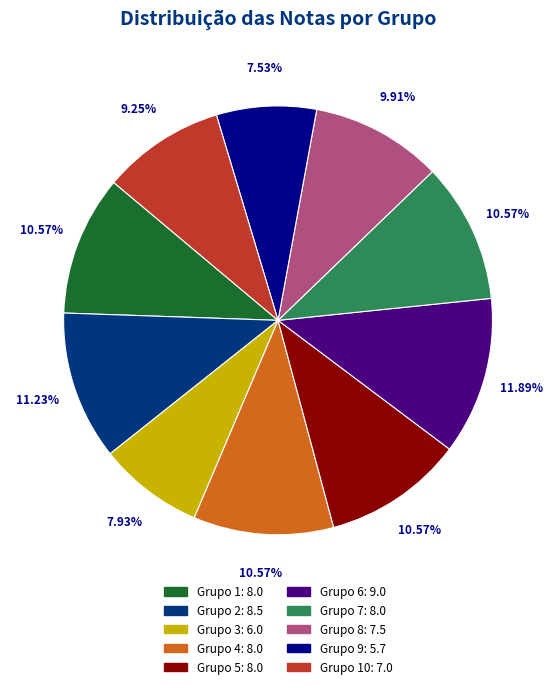

Does any single category account for the majority?

No